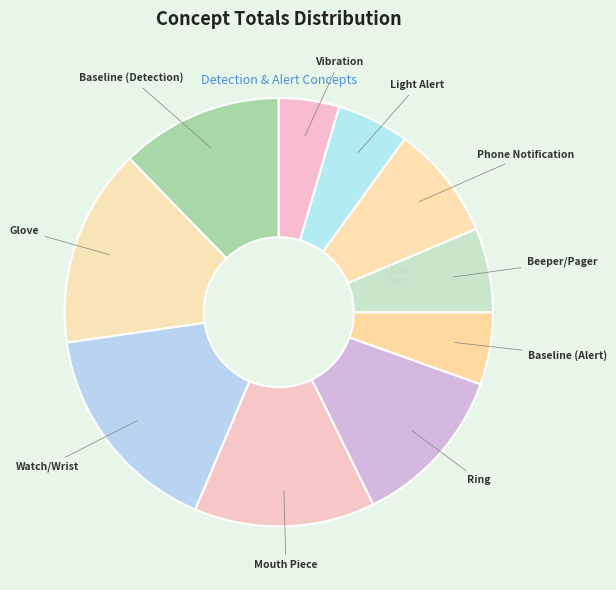

Which has a higher value, Baseline (Detection) or Beeper/Pager?

Baseline (Detection)